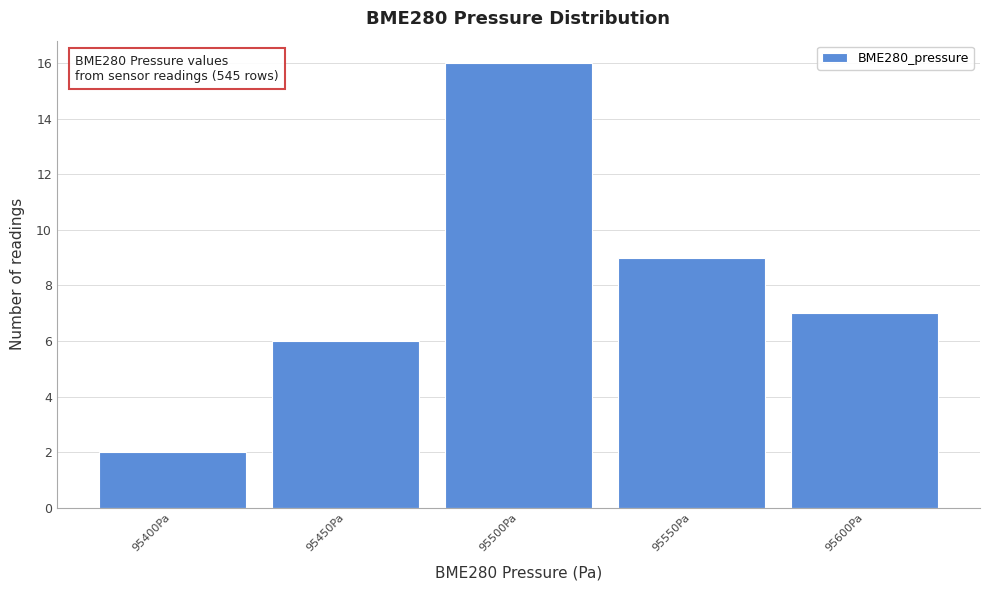

Reading left to right, extract all data points from this chart.

95400Pa=2	95450Pa=6	95500Pa=16	95550Pa=9	95600Pa=7